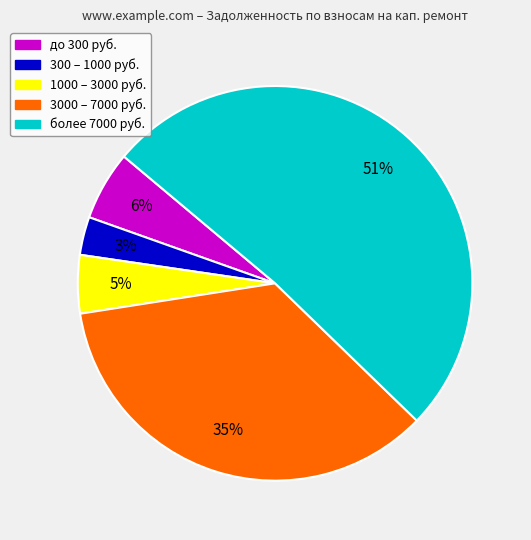

Is there a majority slice in this chart?

Yes